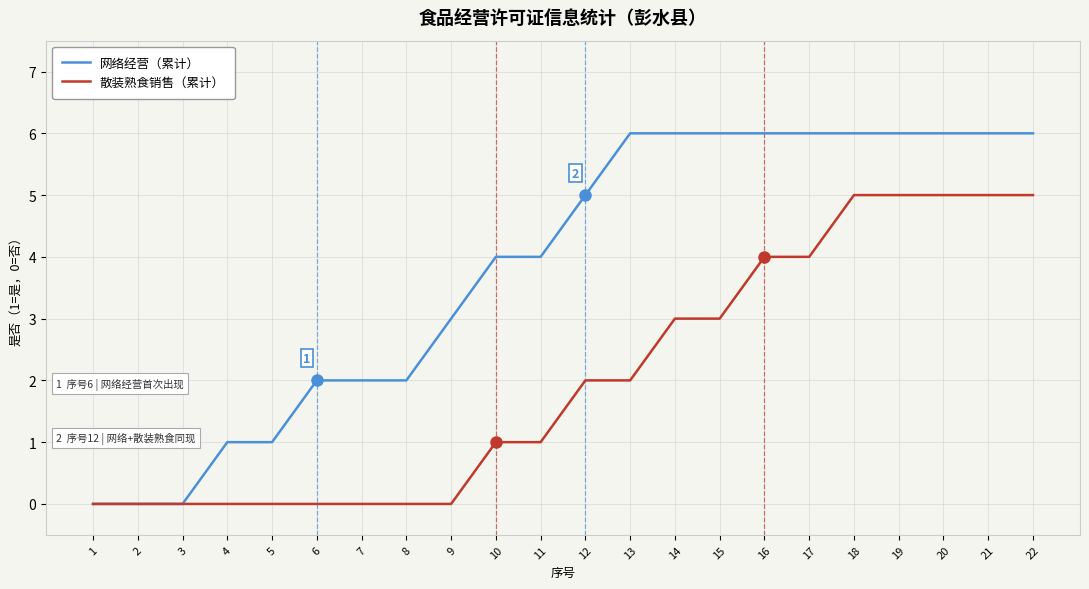

Which series changed the most between 9 and 18?

散装熟食销售（累计）